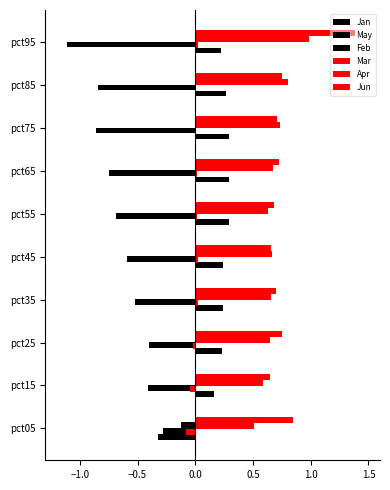

How many categories are shown in the chart?

10